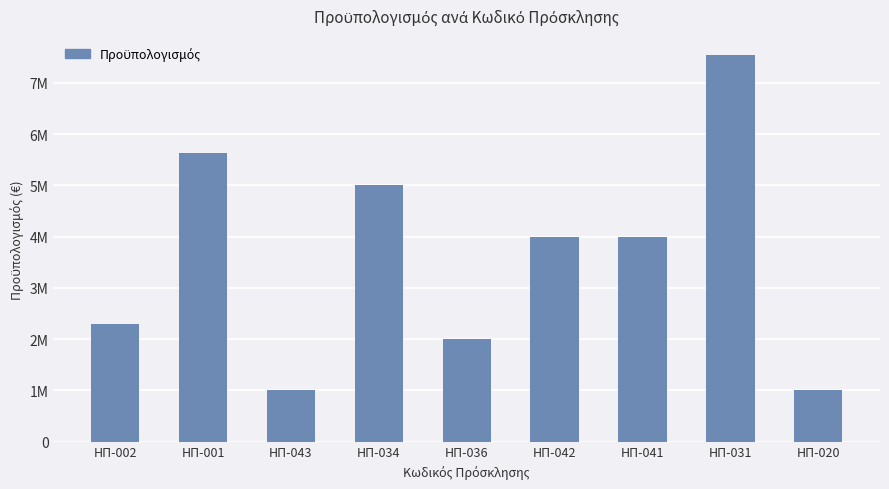

Between ΗΠ-041 and ΗΠ-031, which is larger?

ΗΠ-031